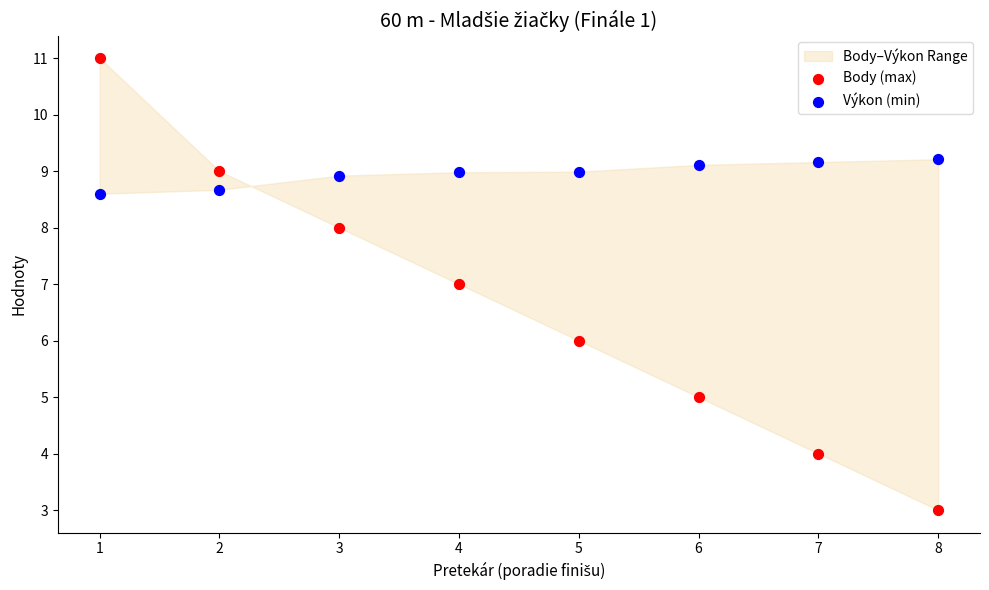

Which series reaches the minimum Y coordinate?

Body (max)